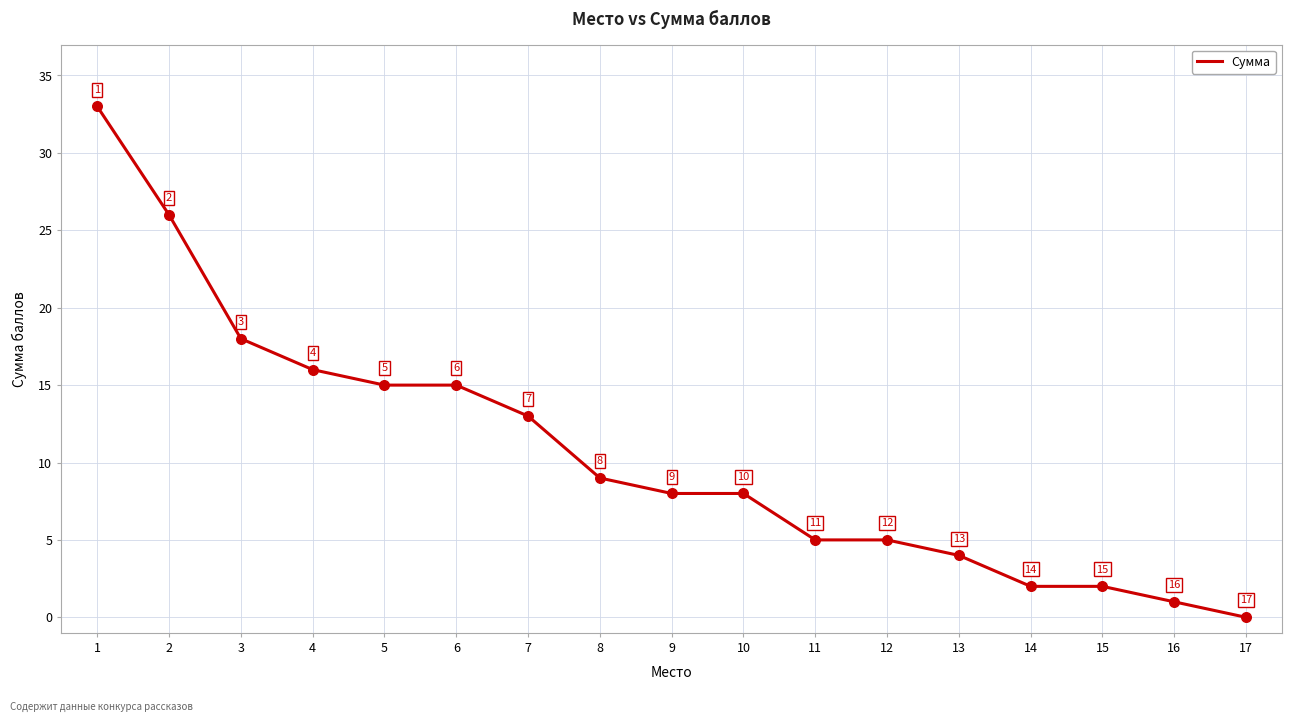

Between 13 and 4, which is larger?

4